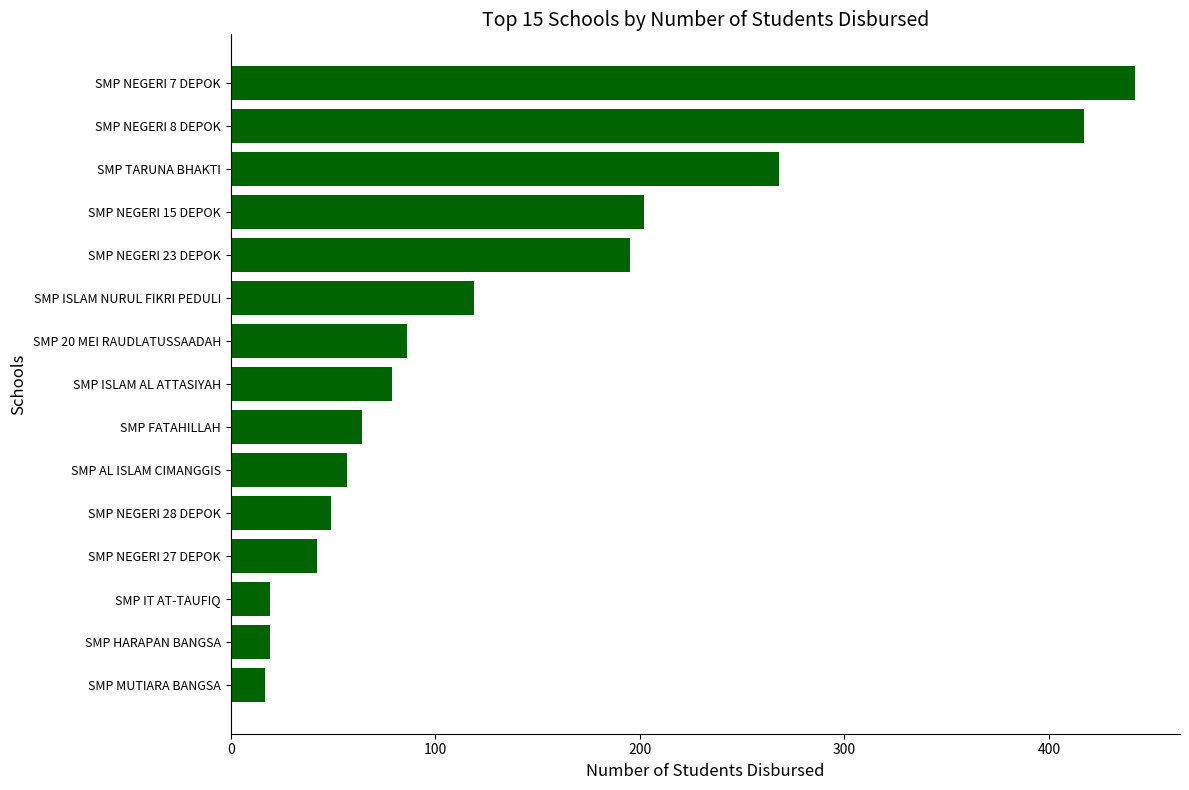

Which label corresponds to the largest value in the chart?

SMP NEGERI 7 DEPOK